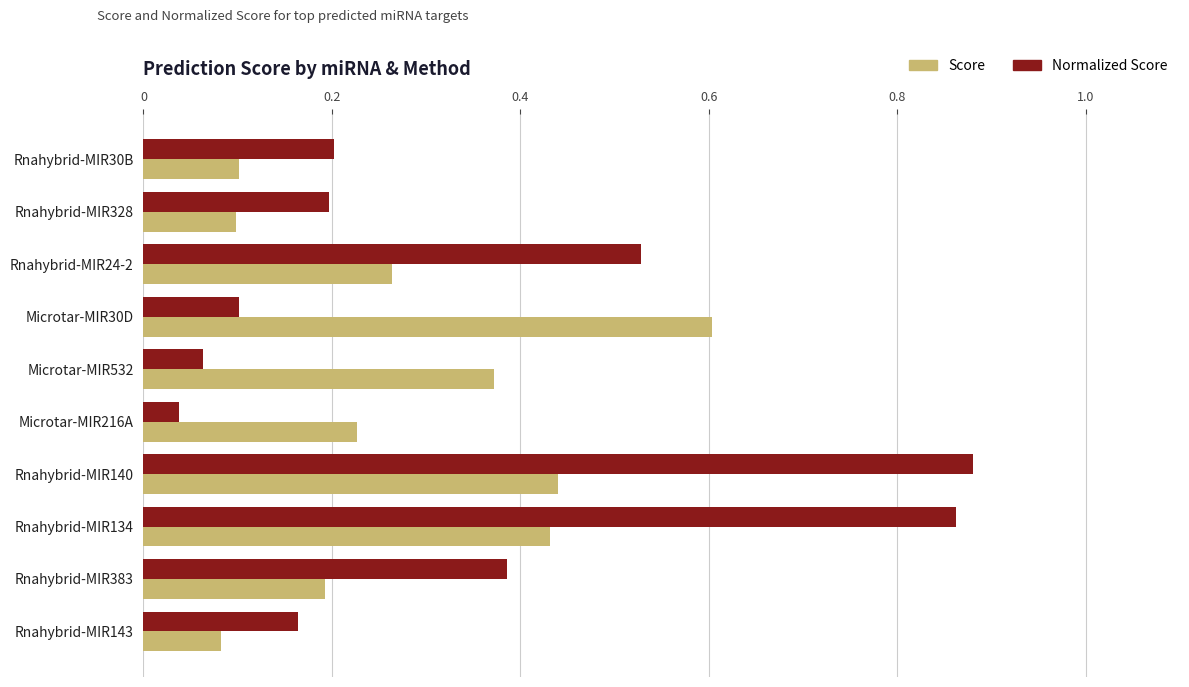

What is the sum of the Score values at Microtar-MIR30D and Rnahybrid-MIR383?

0.8